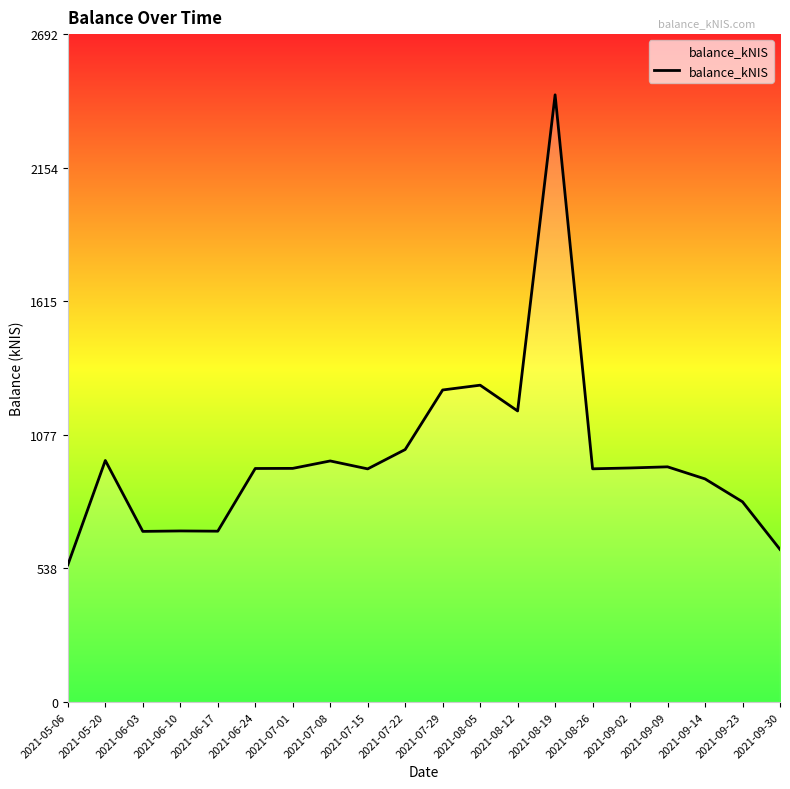

How many lines are shown in the chart?

1